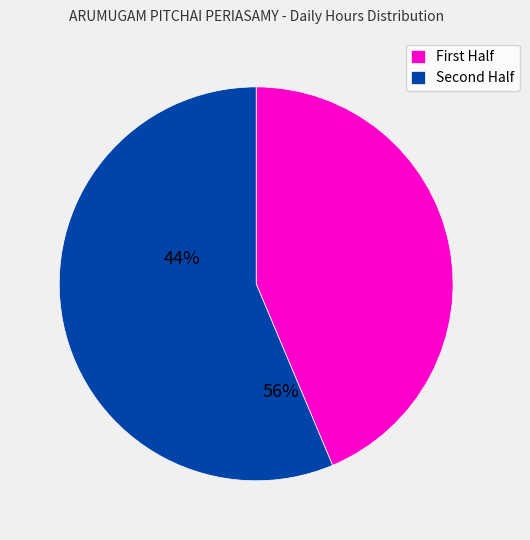

Rank the categories by value from highest to lowest.

Second Half, First Half